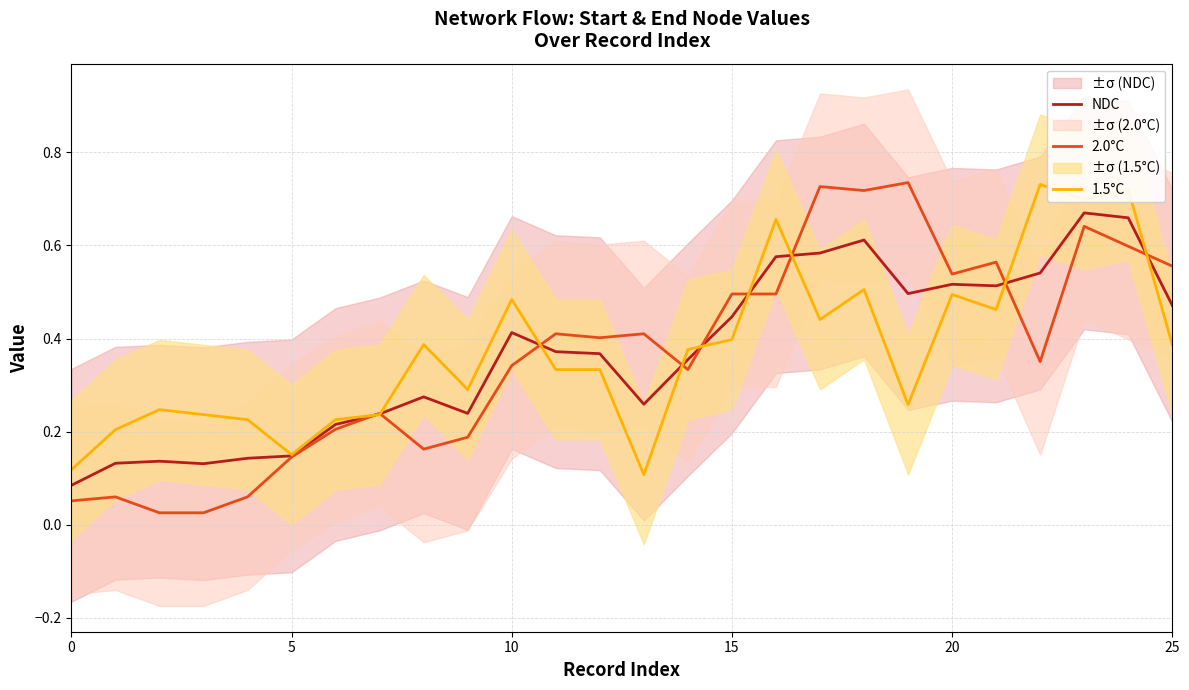

At 0, list the series in order from largest to smallest.

1.5°C, NDC, 2.0°C